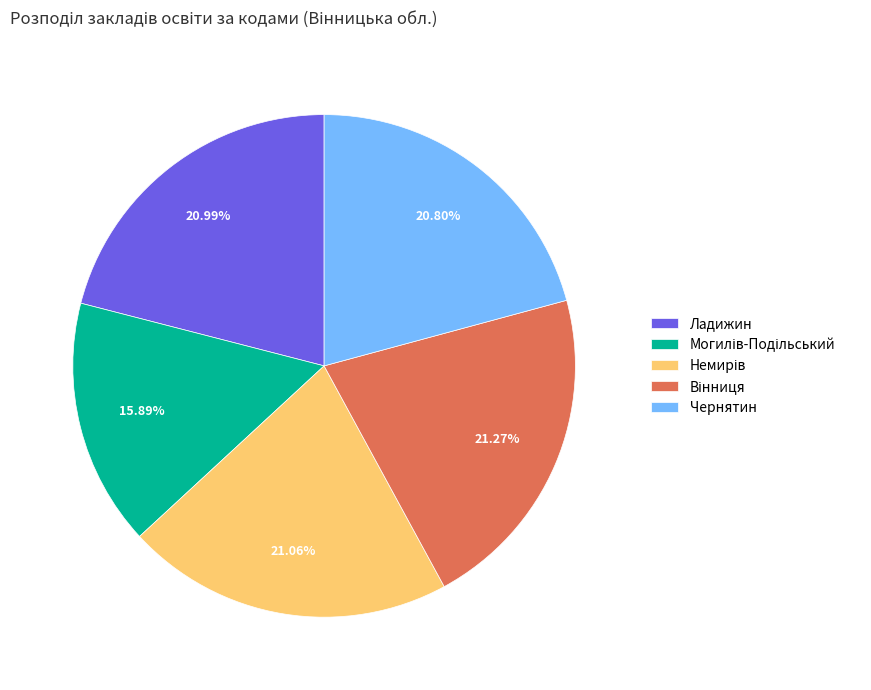

Is Ладижин the majority of the pie?

No